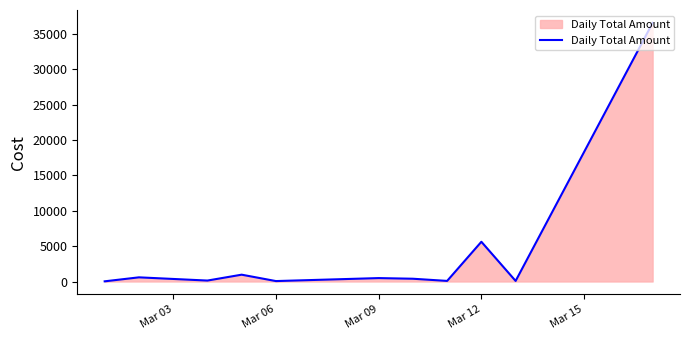

Count the number of data series in this chart.

1